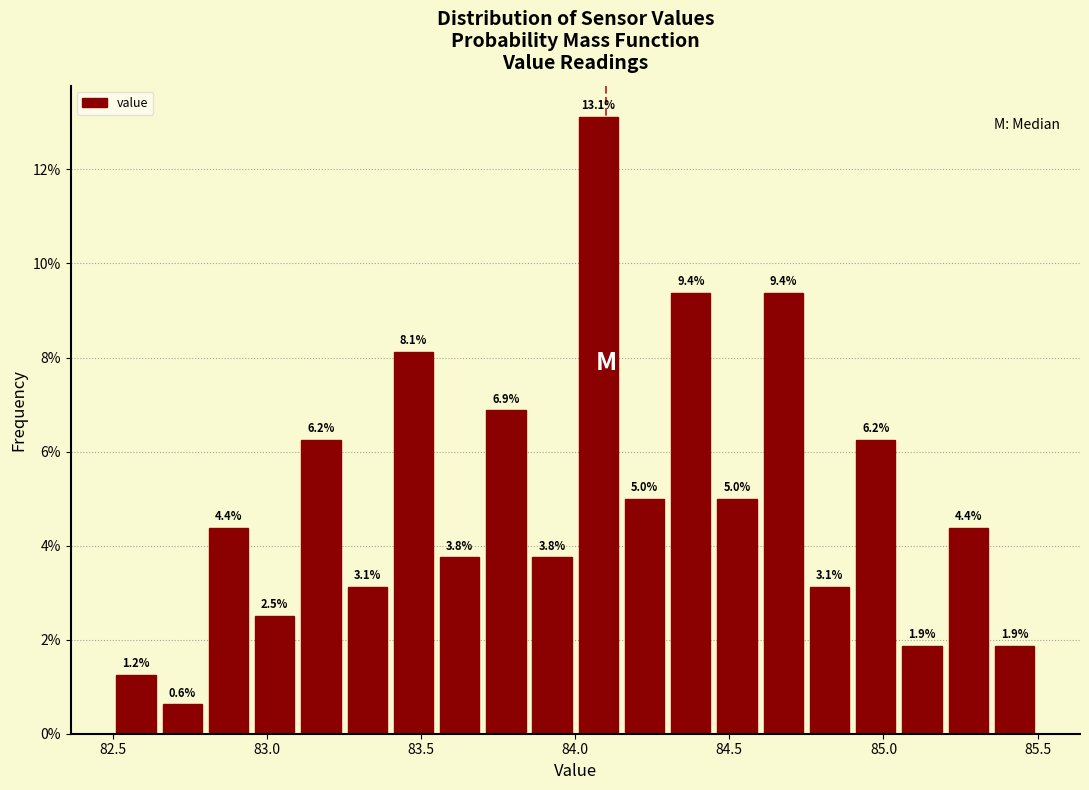

Read against the x-axis, roughly where is the centre of the tallest bar?

84.10